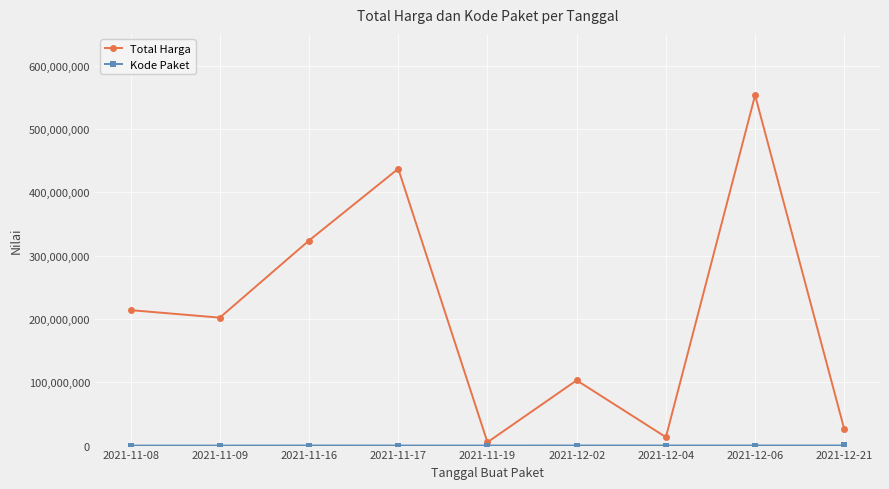

What is the minimum value shown in the chart?

18691